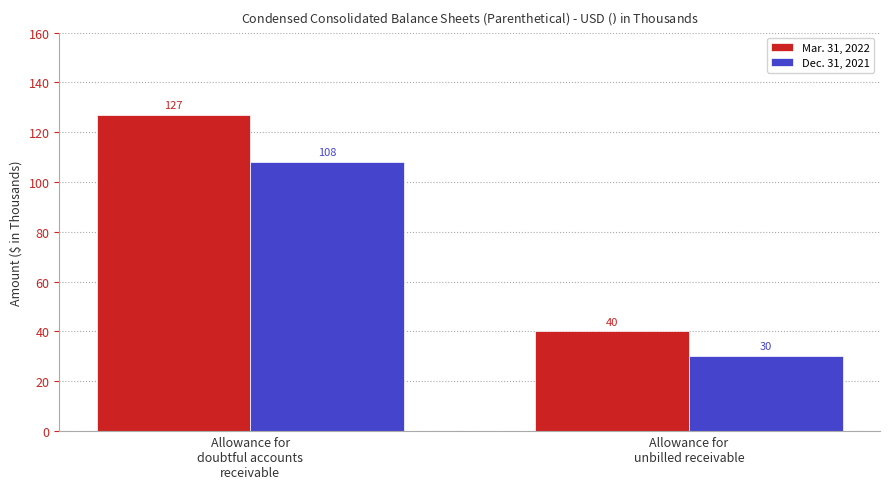

How many distinct data groups are displayed?

2